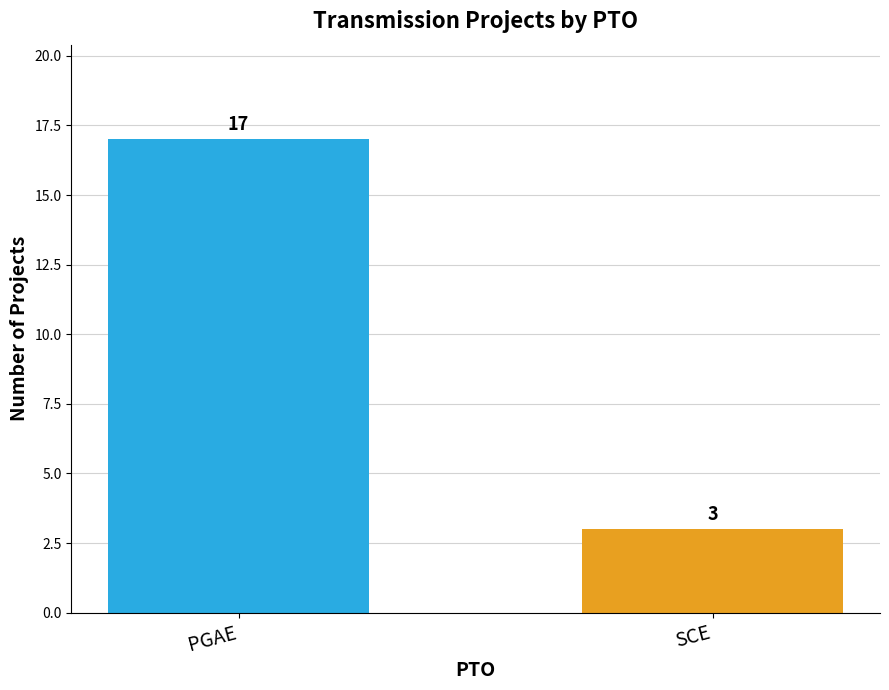

What is the difference between the maximum and minimum values?

14